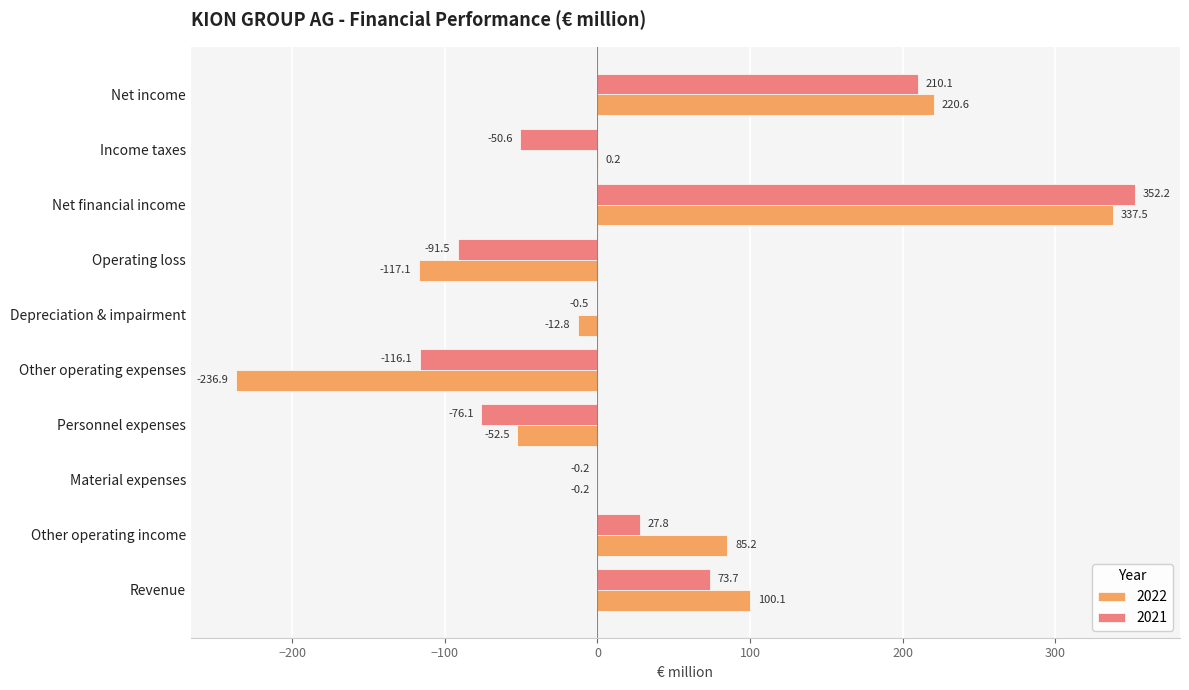

Where is 2022 nearest to the value 50?

Other operating income